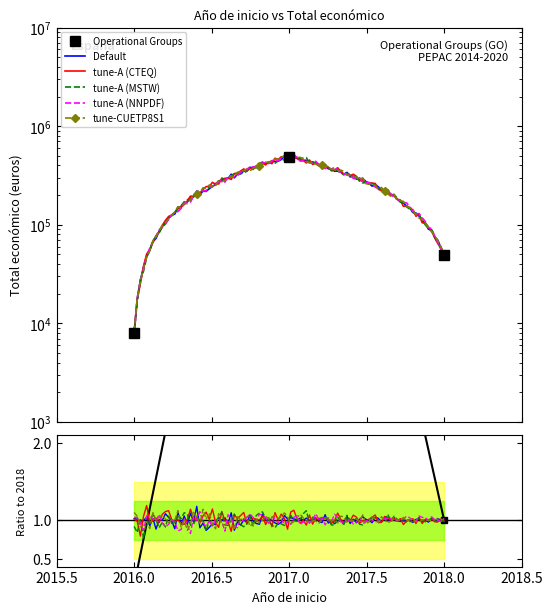

What is the value of the 3rd point from the left?

49300